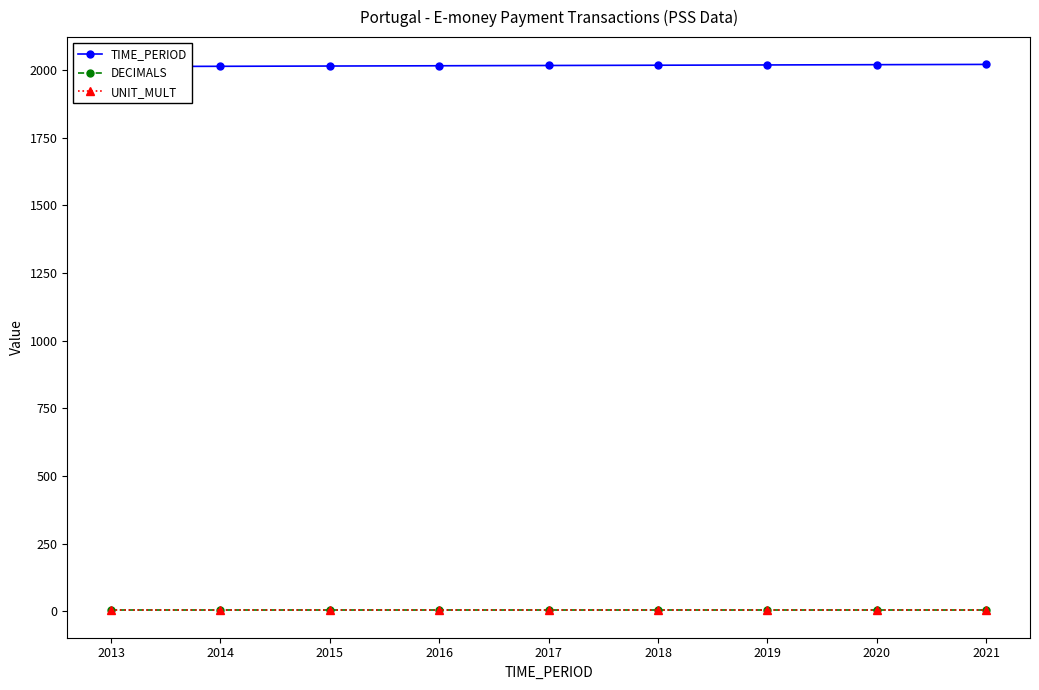

At how many categories does at least one series exceed 740?

9